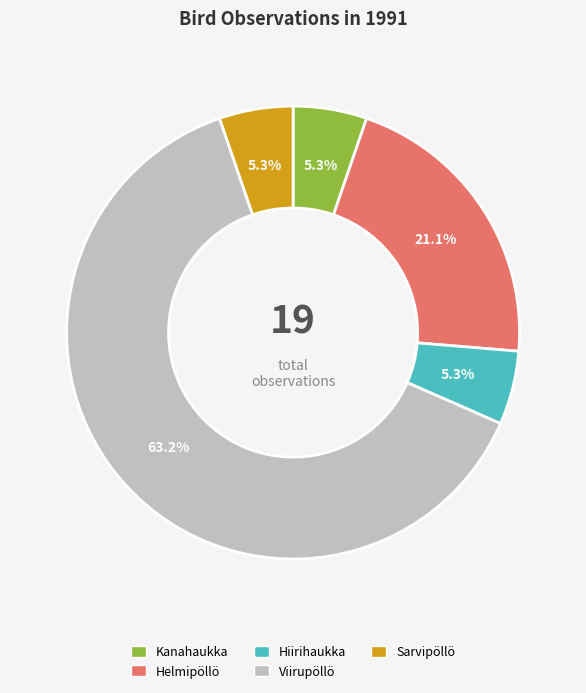

What is the ratio of the value at Kanahaukka to the value at Sarvipöllö?

1.0